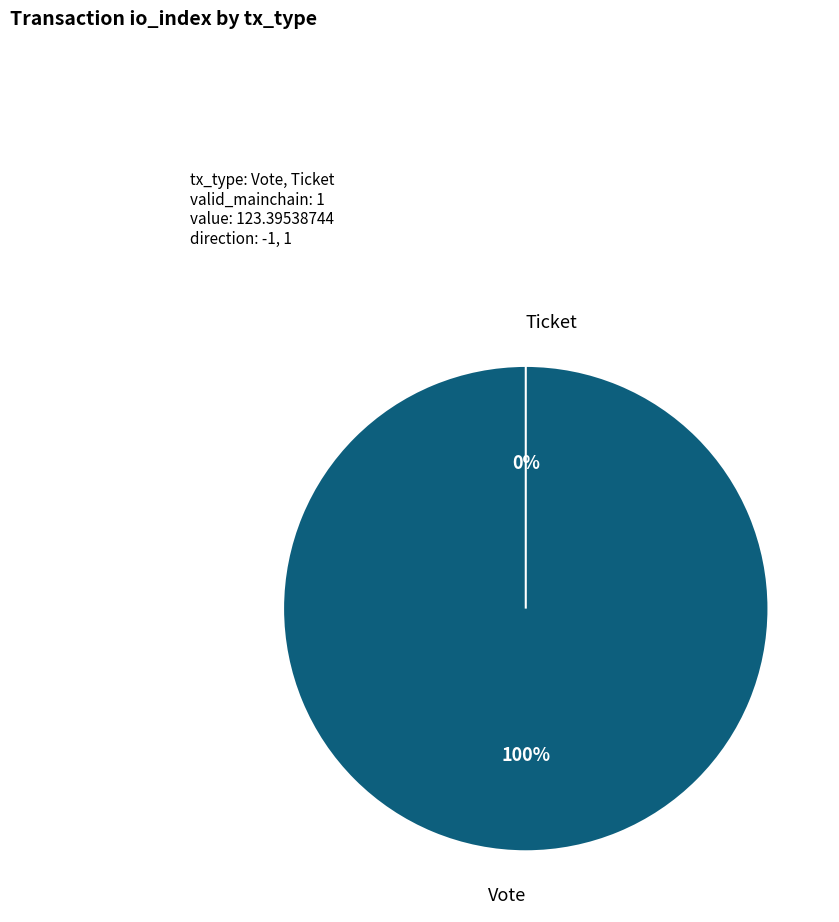

Which slice represents more than half of the pie?

Vote